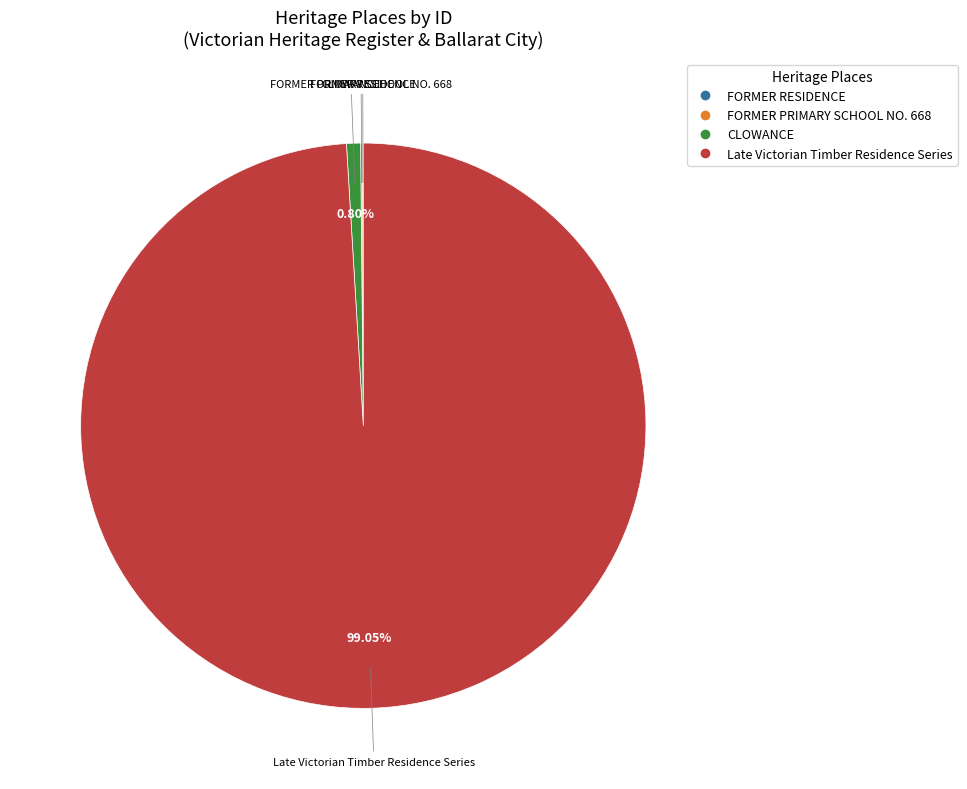

Combined, what portion of the pie is CLOWANCE and Late Victorian Timber Residence Series?

99.8%